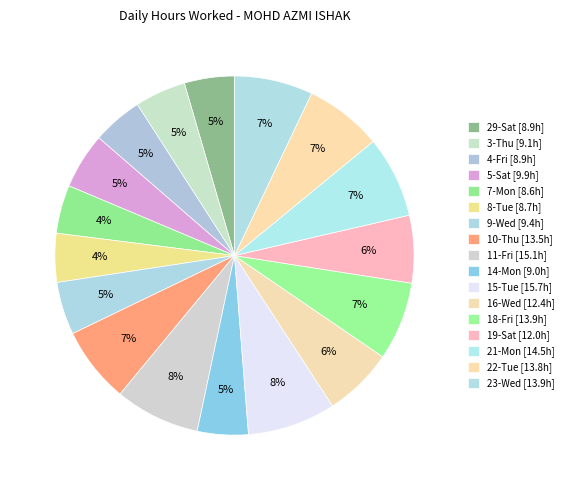

Which slice is the smallest?

7-Mon